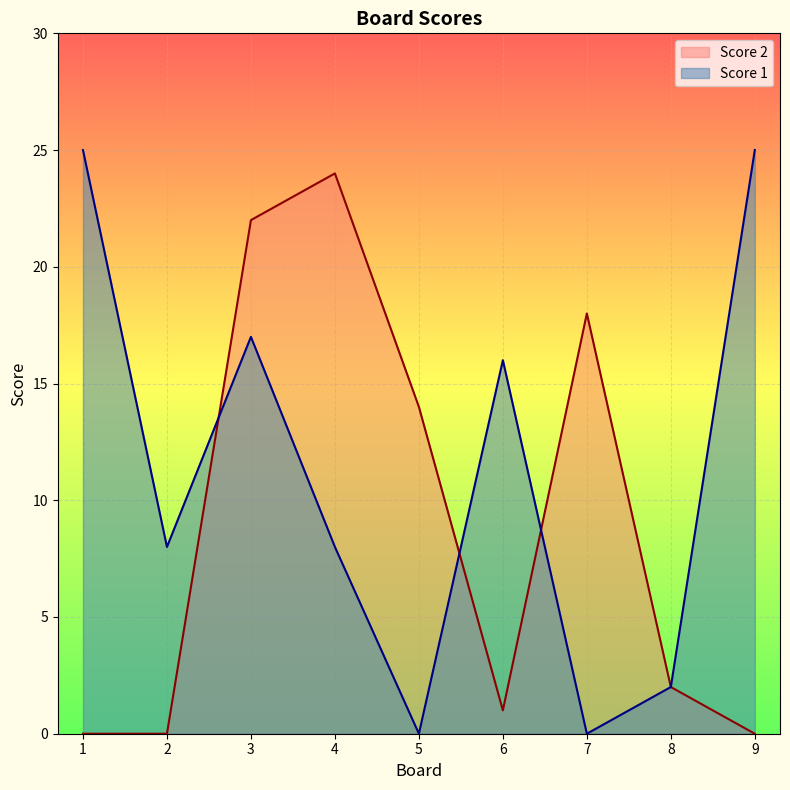

The Score 1 series shows 11 at 7. True or false?

False